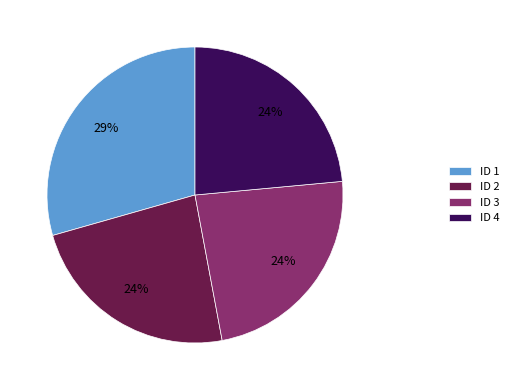

Is there a majority slice in this chart?

No